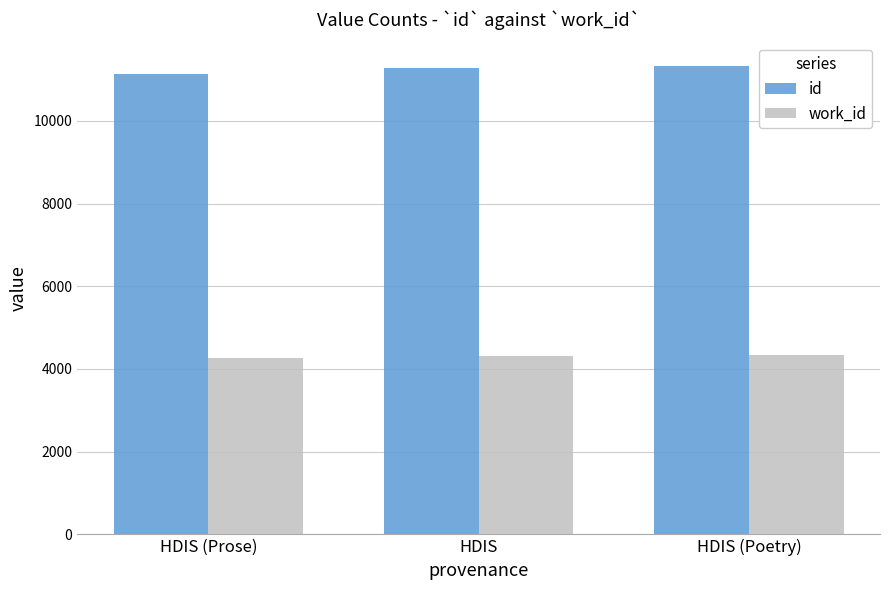

What is the difference between the highest and lowest values at HDIS (Poetry)?

6999